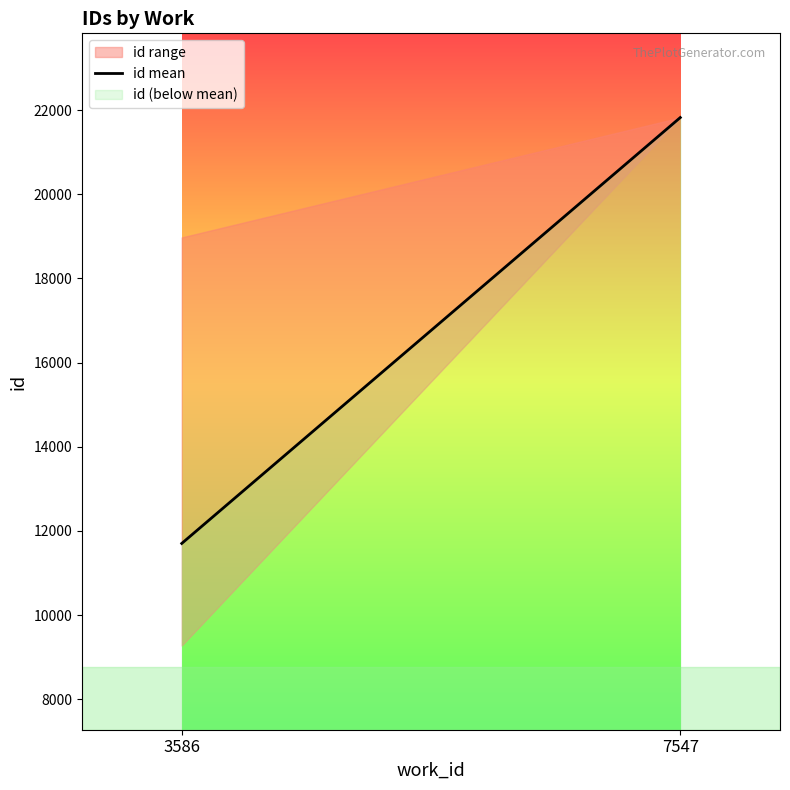

What is the difference between the maximum and minimum values?

10119.5